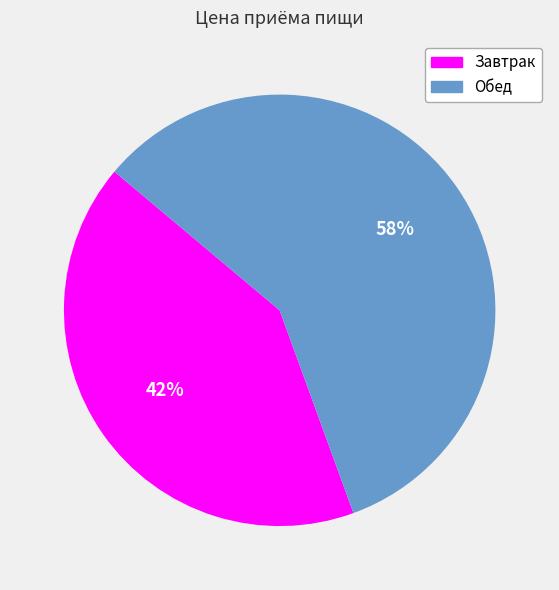

True or false: Завтрак accounts for 54% of the total.

False